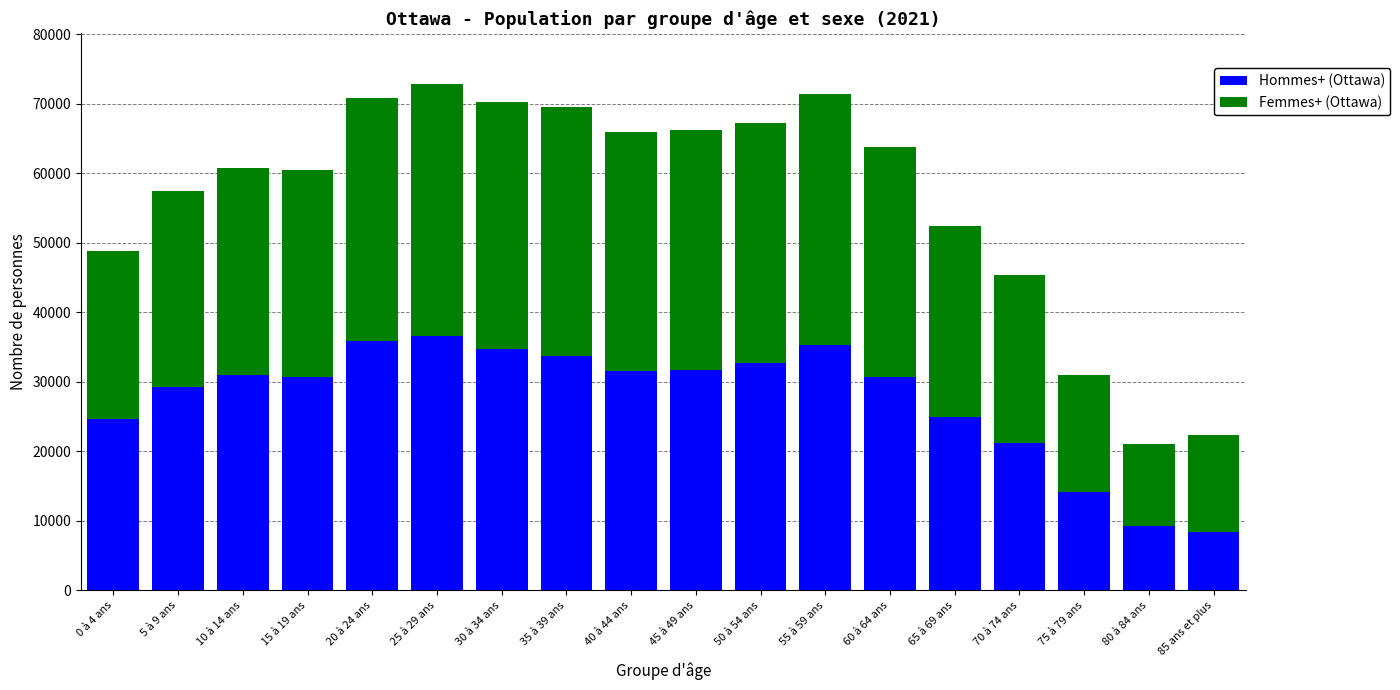

What is the difference between the second highest and minimum values in the Hommes+ (Ottawa) series?

27560